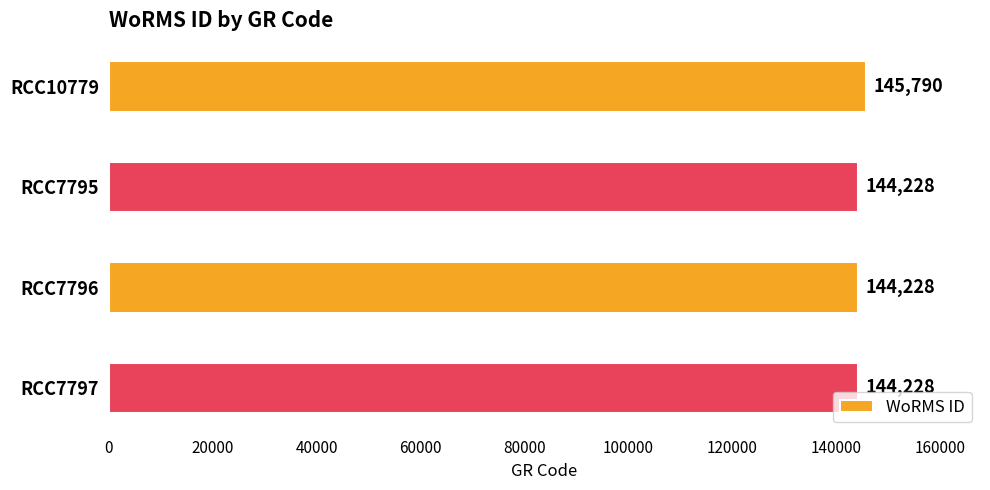

How many categories are shown in the chart?

4